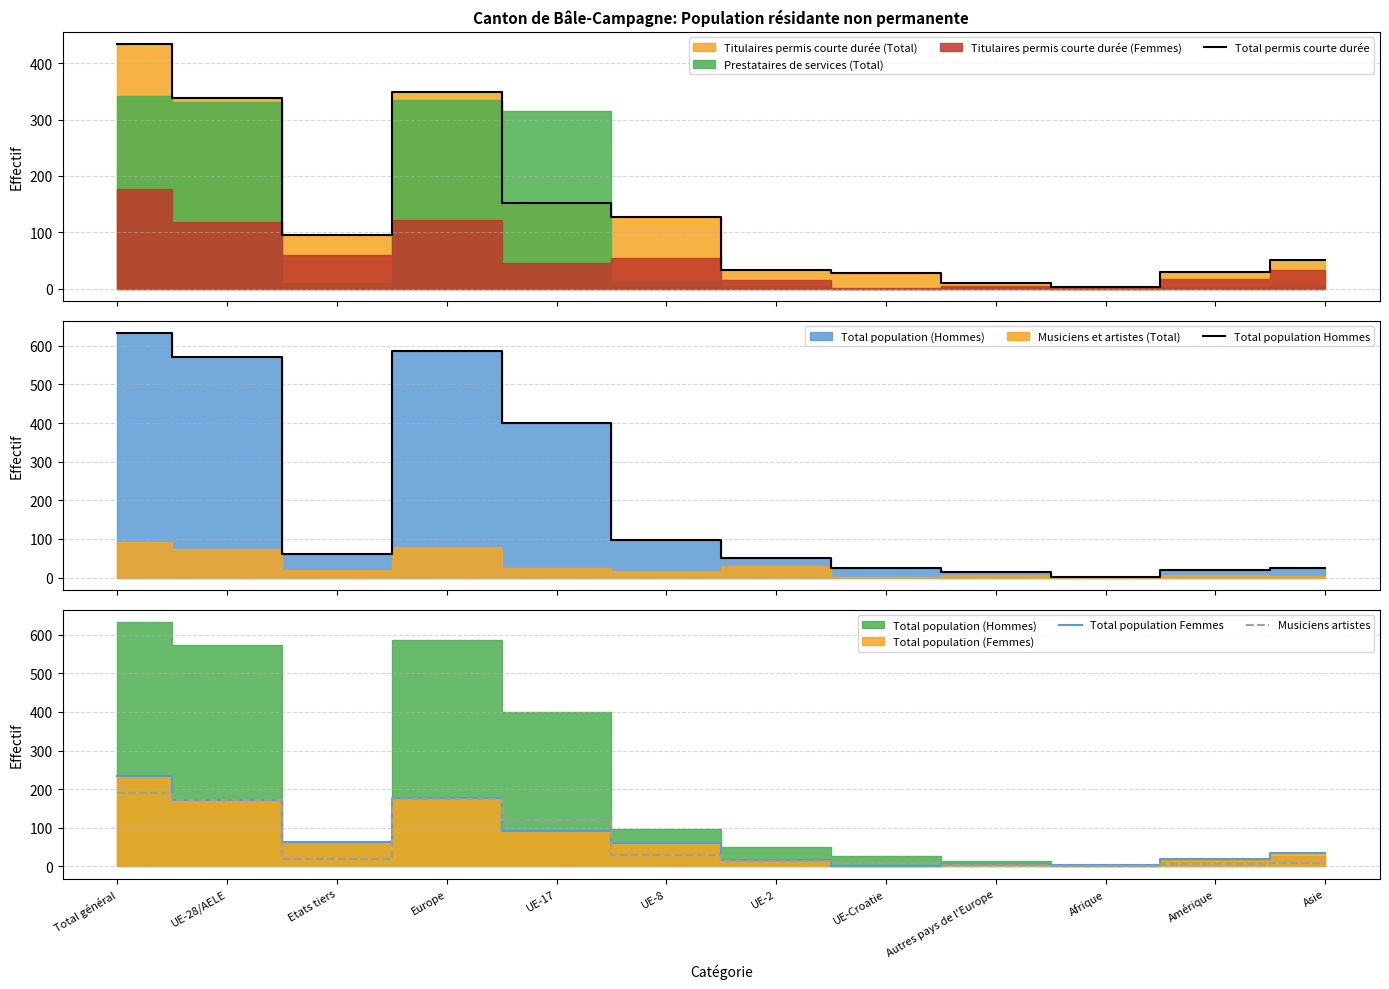

What is the label of the 2nd point from the left?

UE-28/AELE